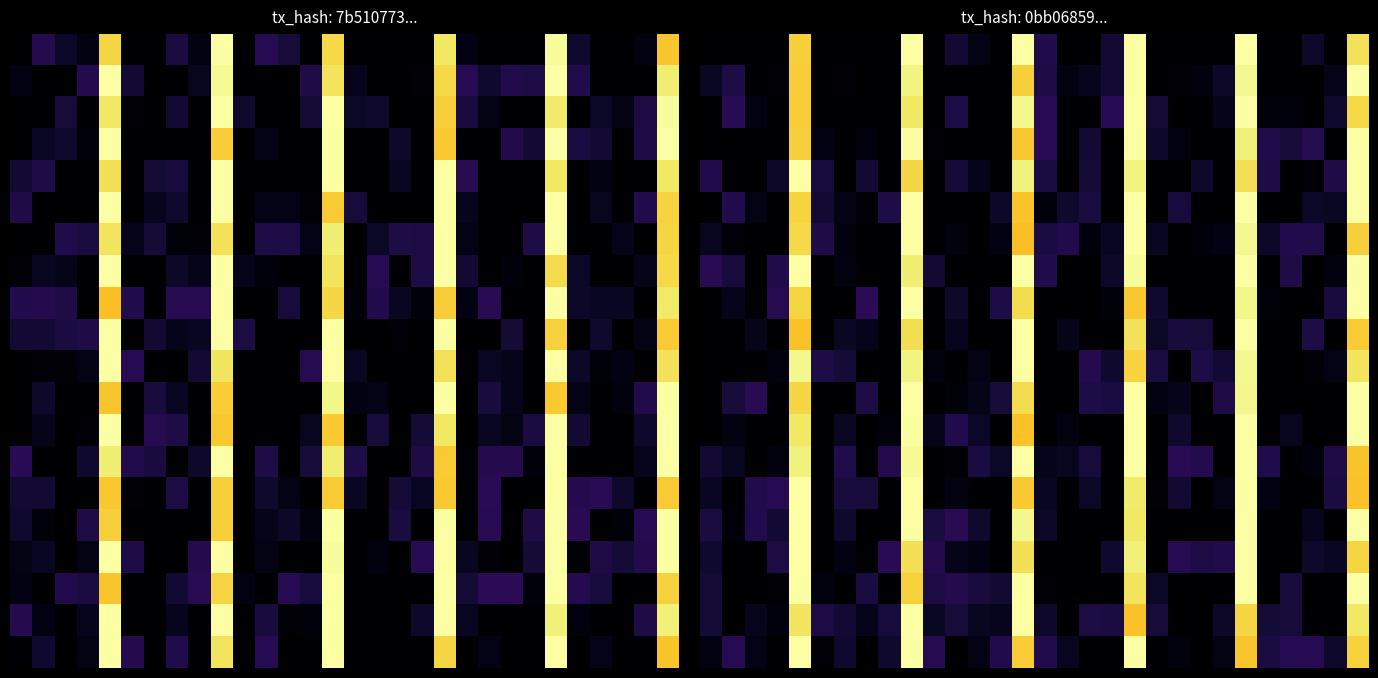

What is the total value across all series at 26?

0.8